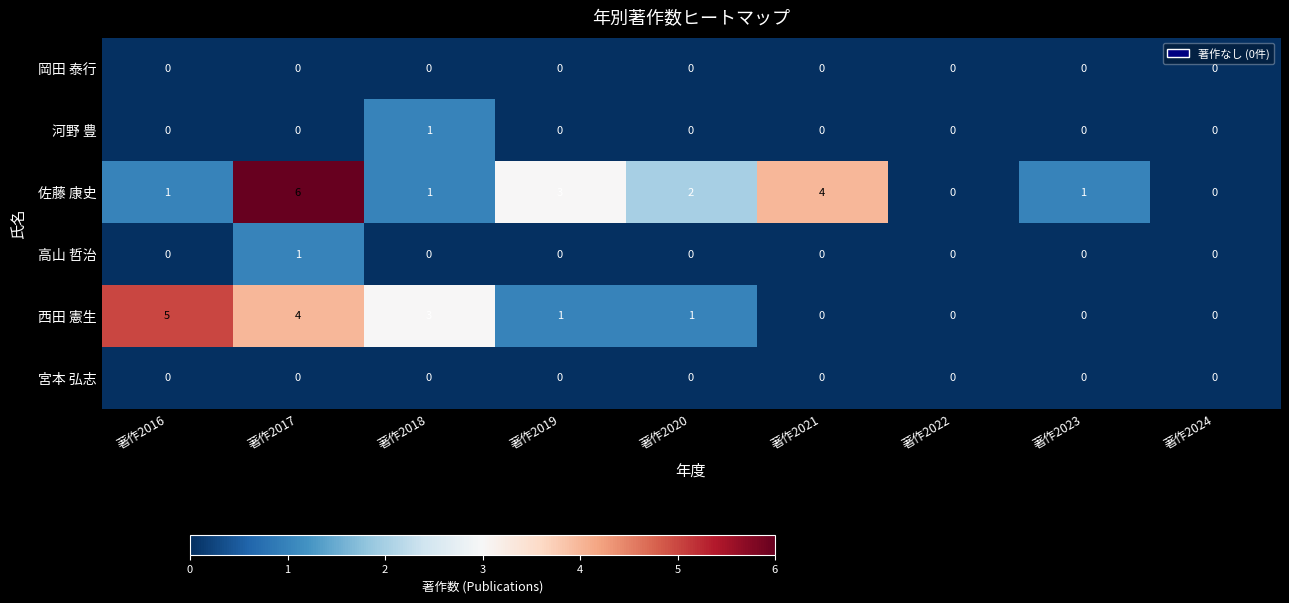

How many categories are shown in the chart?

9